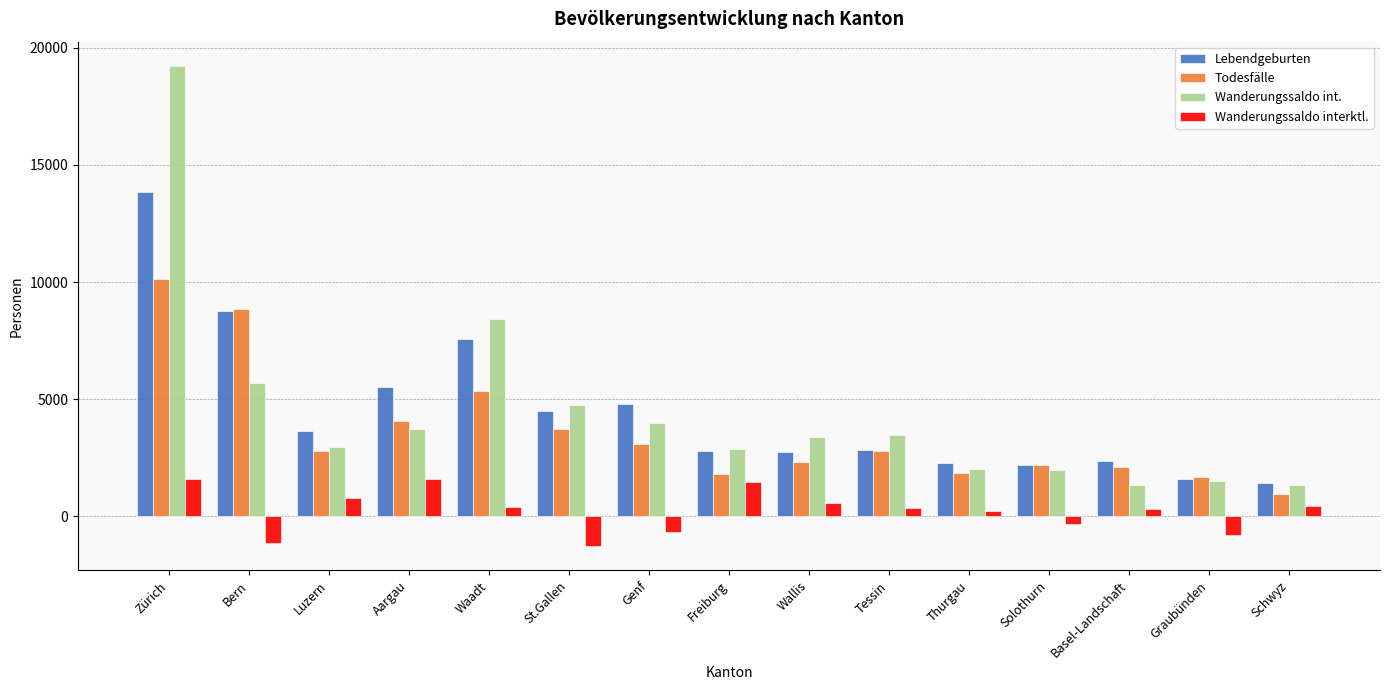

What is the smallest value displayed?

-1296